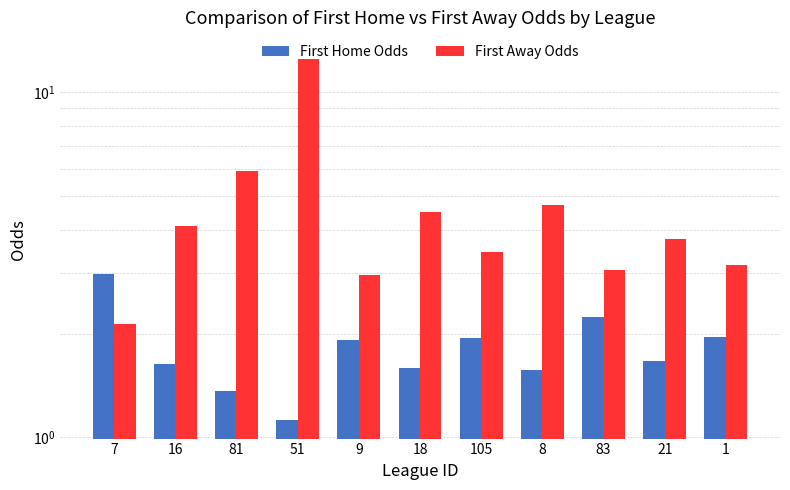

Reading right to left, transcribe all the data shown in this chart.

First Home Odds: 1.9	1.7	2.2	1.6	1.9	1.6	1.9	1.1	1.4	1.6	3.0
First Away Odds: 3.1	3.8	3.0	4.7	3.5	4.5	3.0	12.5	5.9	4.1	2.1